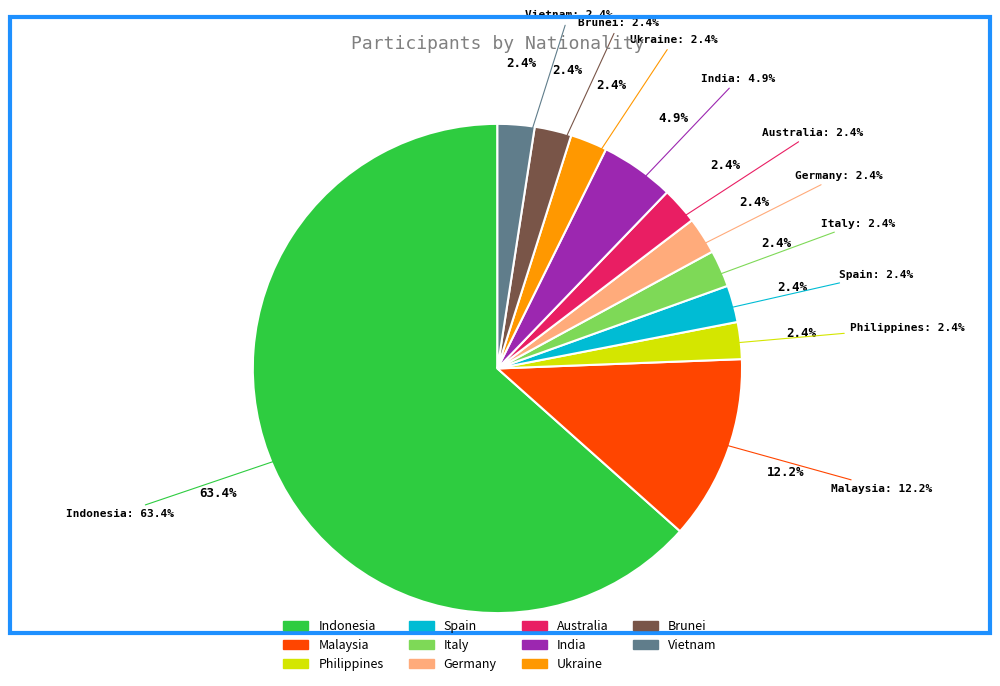

The Australia slice represents 2% of the pie. True or false?

True